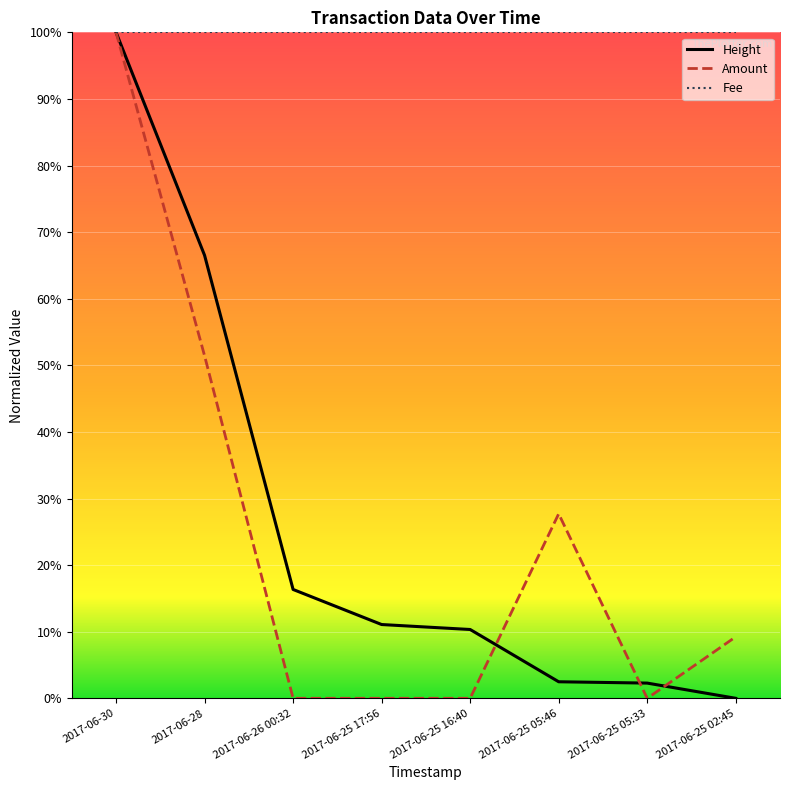

At 2017-06-25 05:33, list the series in order from largest to smallest.

Fee, Height, Amount